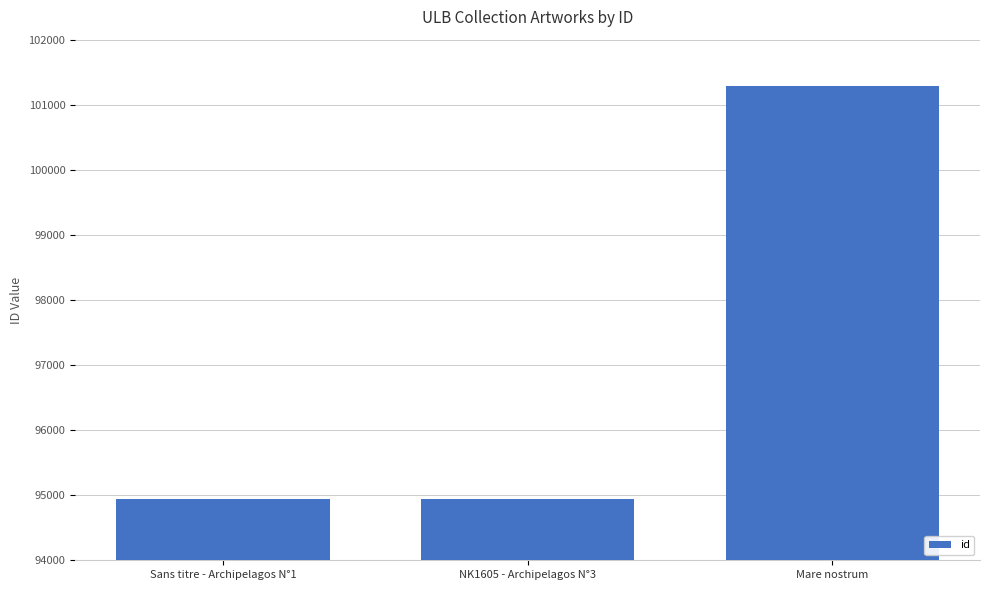

What is the label of the 2nd bar from the right?

NK1605 - Archipelagos N°3